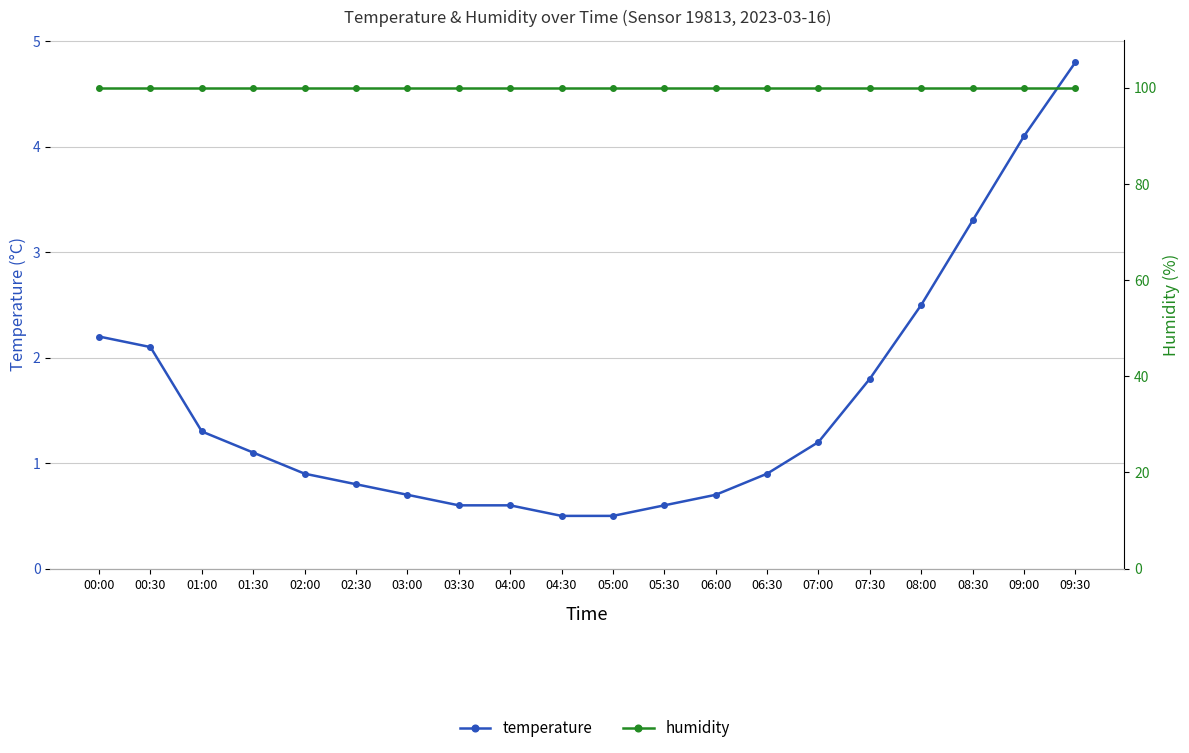

At which label is humidity closest to 99?

00:00